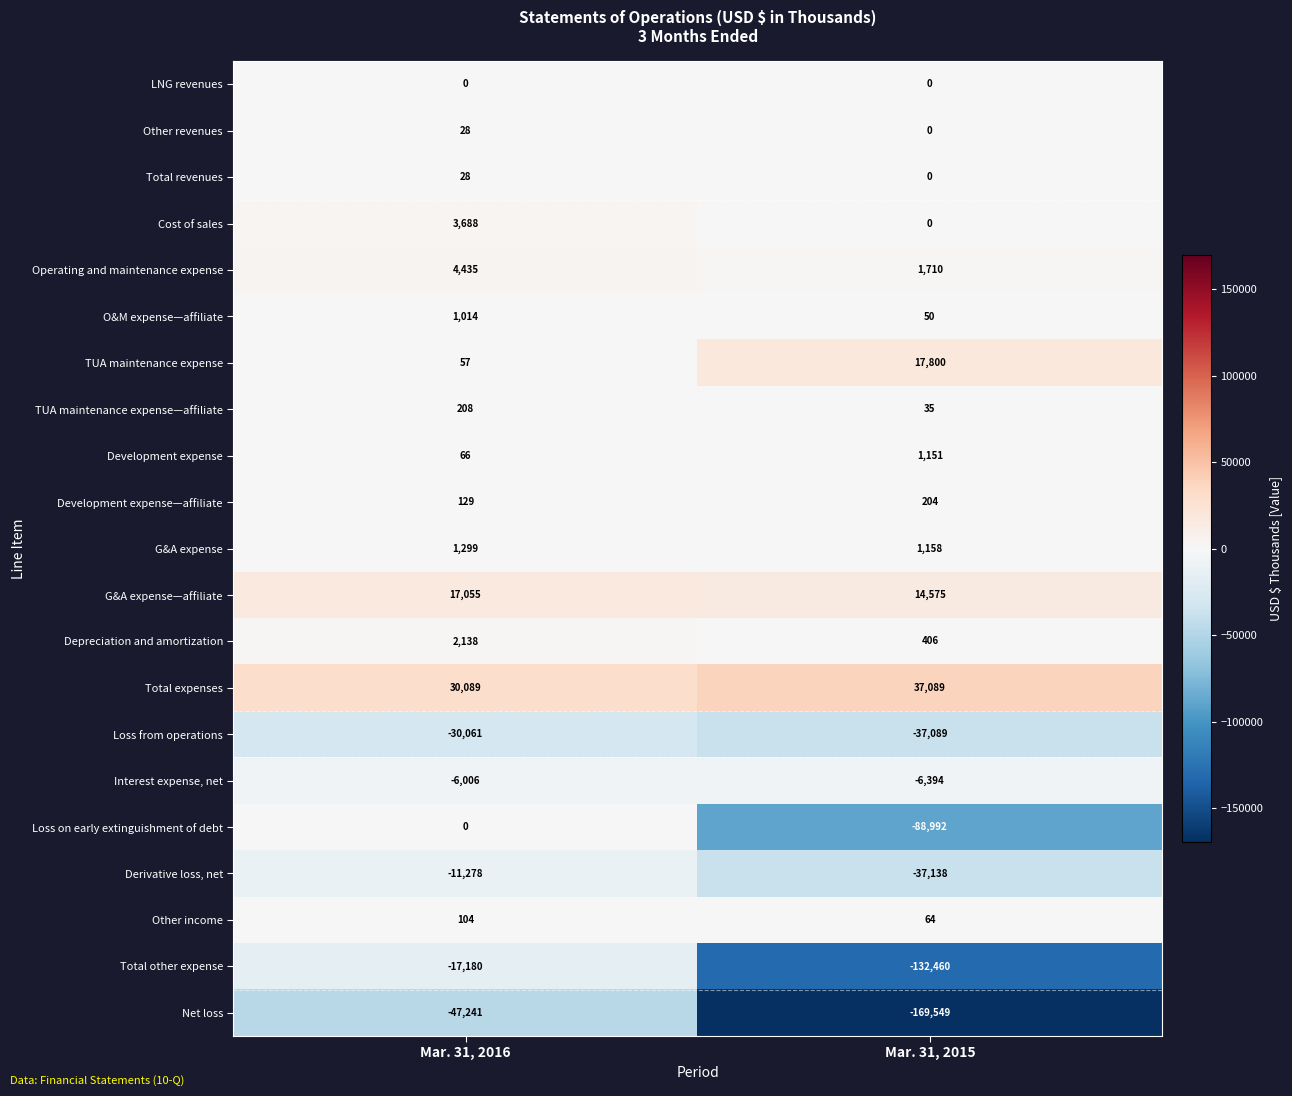

What is the difference between the Other income values at Mar. 31, 2016 and Mar. 31, 2015?

40